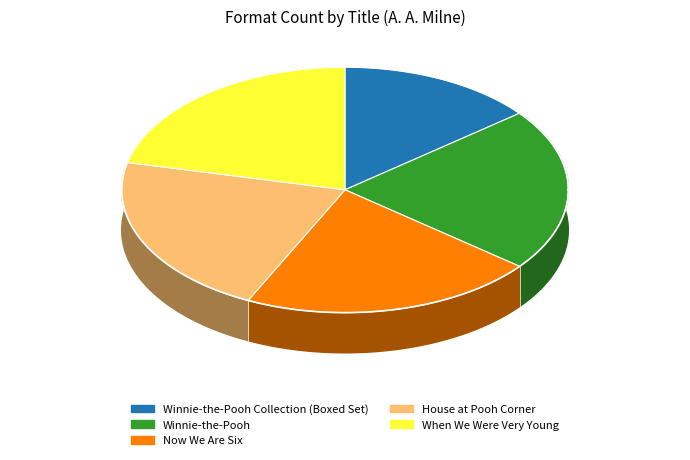

To the nearest percent, what is the average slice percentage?

20%